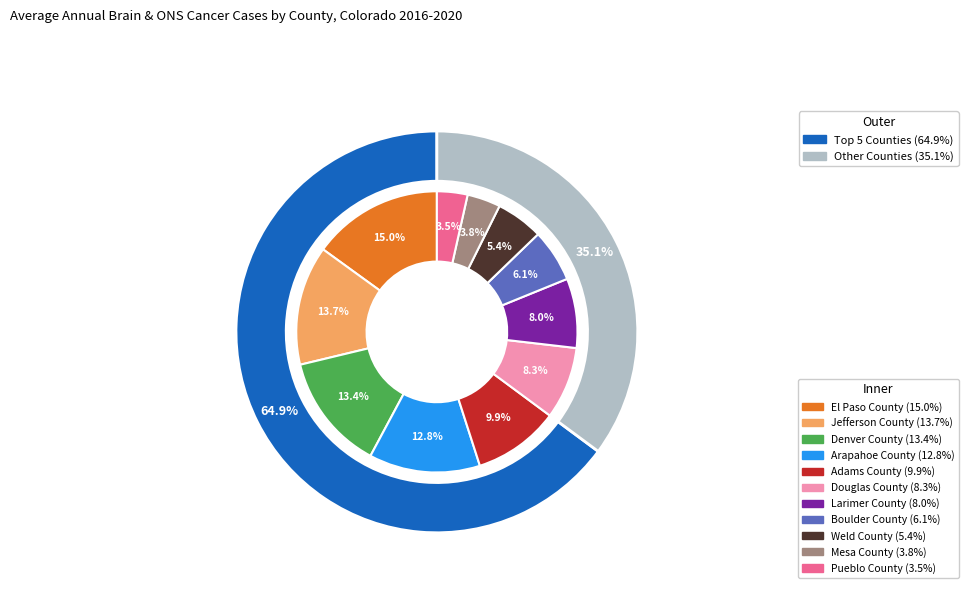

What percentage is NOT represented by Adams County?

90.1%